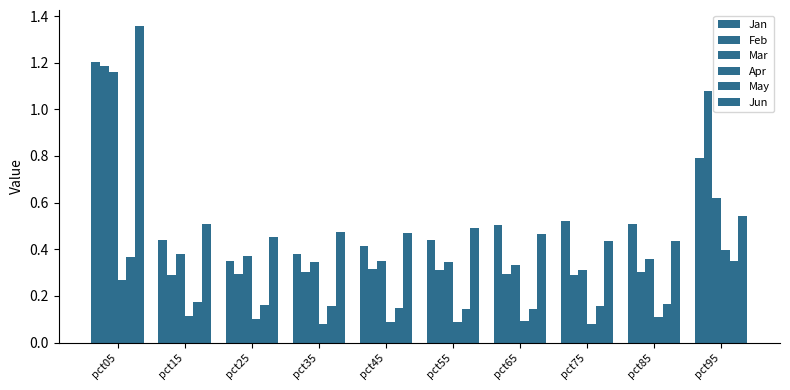

Where is Jan nearest to the value 0?

pct25